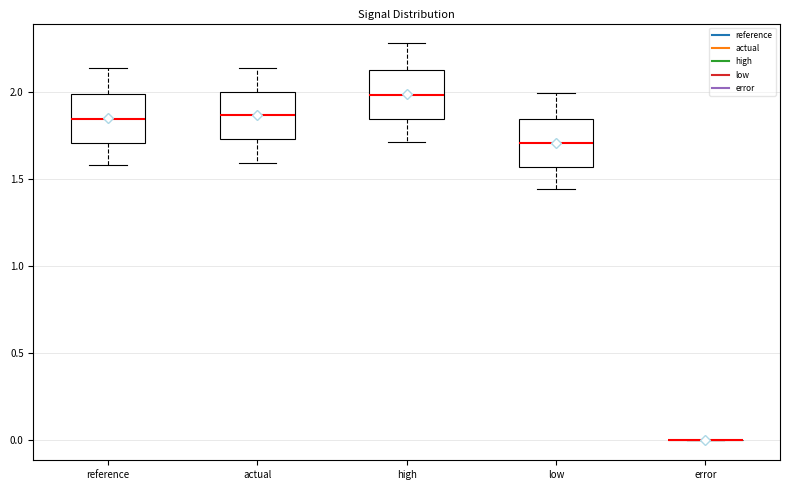

Where does the lower whisker of the box for high end on the y-axis? The values are not printed on the chart, so give them approximately, as read against the axis.

1.70